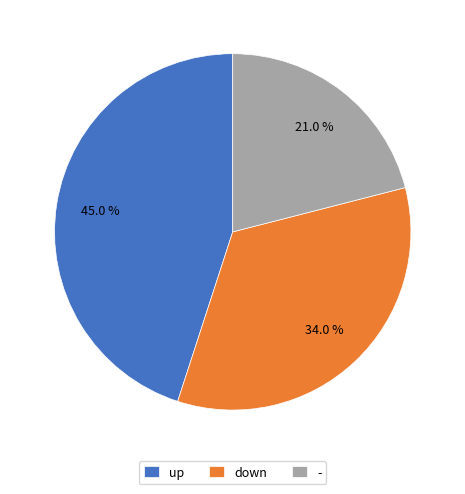

Does down represent more than half of the total?

No